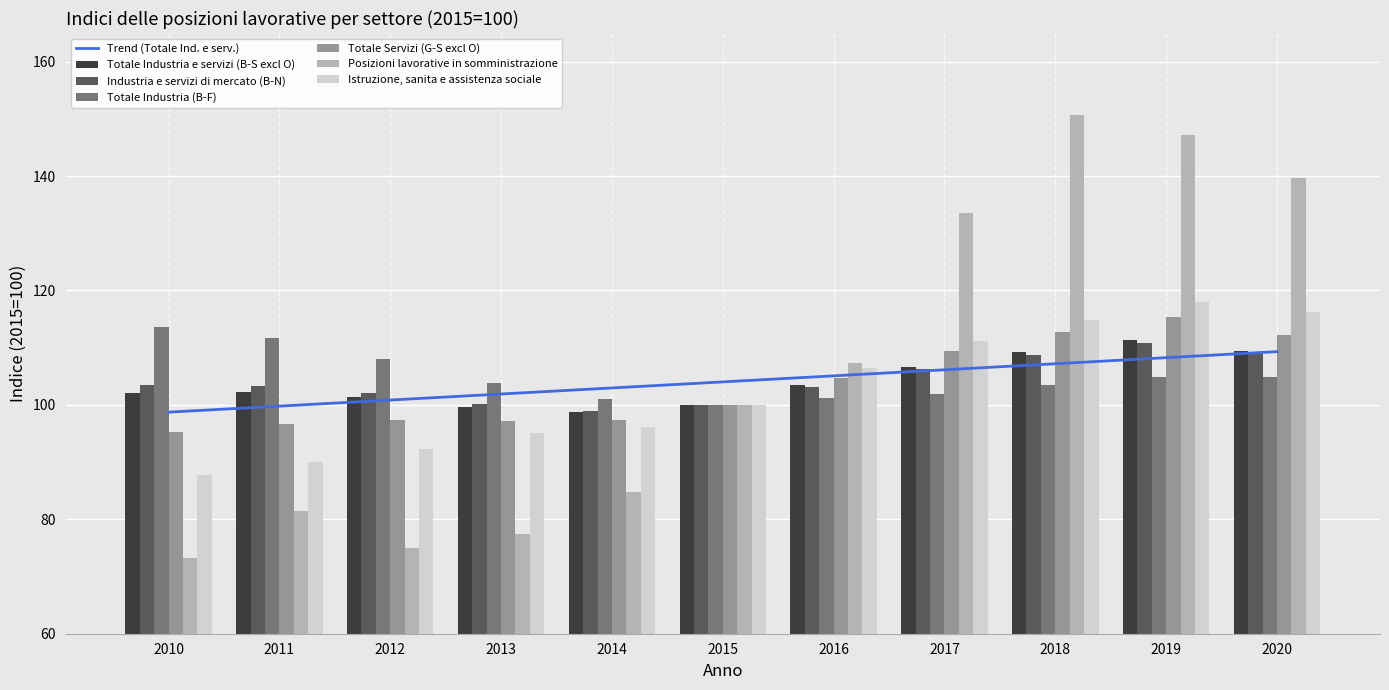

Is it true that Totale Industria e servizi (B-S excl O) equals 148.7 at 2015?

False